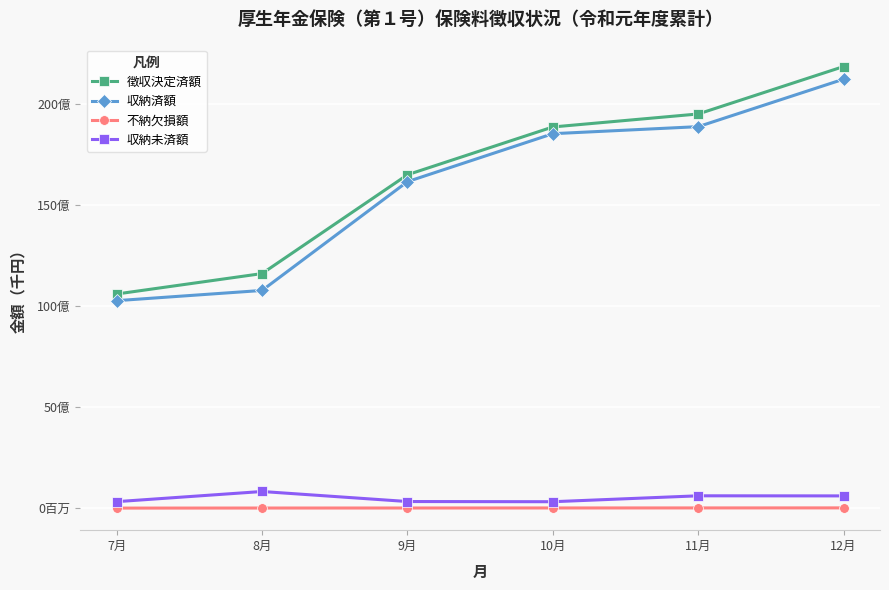

At how many categories does at least one series exceed 17231551958?

3